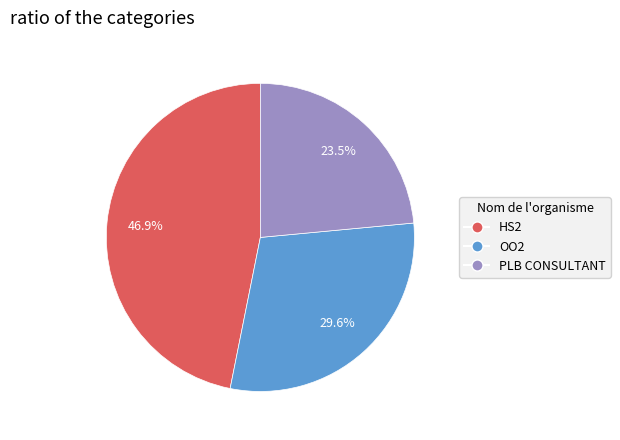

Which has a higher value, HS2 or PLB CONSULTANT?

HS2